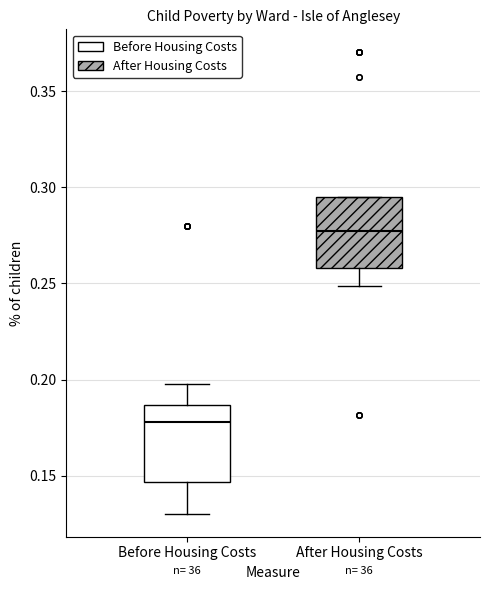

Reading left to right, read every box against the y-axis: the position of its median line, the range the box covers, and the ends of its whiskers. The values are not printed on the chart, so give them approximately, as read against the axis.

Before Housing Costs: median 0.180, box 0.145 to 0.185, whiskers 0.130 to 0.200
After Housing Costs: median 0.275, box 0.260 to 0.295, whiskers 0.250 to 0.295